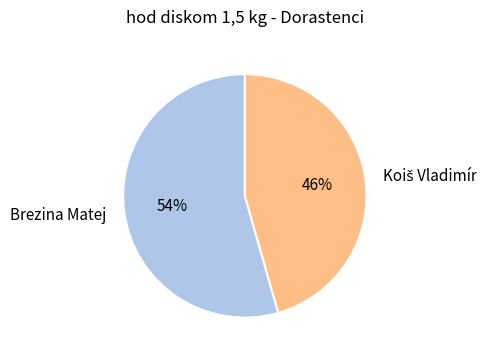

To the nearest percent, what is the average slice percentage?

50%